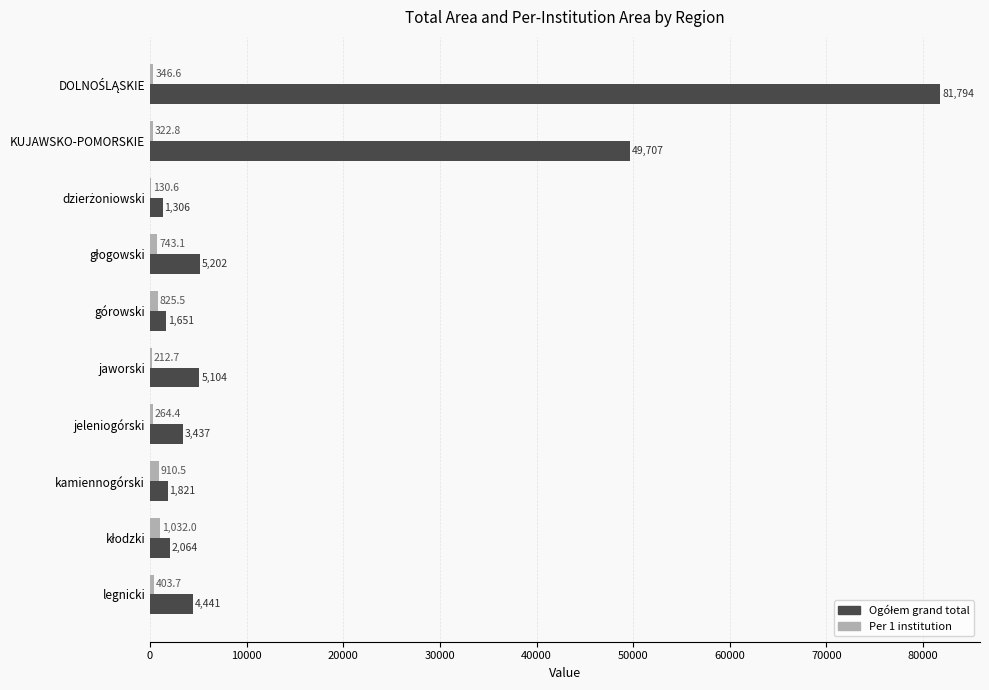

What is the maximum value shown in the chart?

81794.0